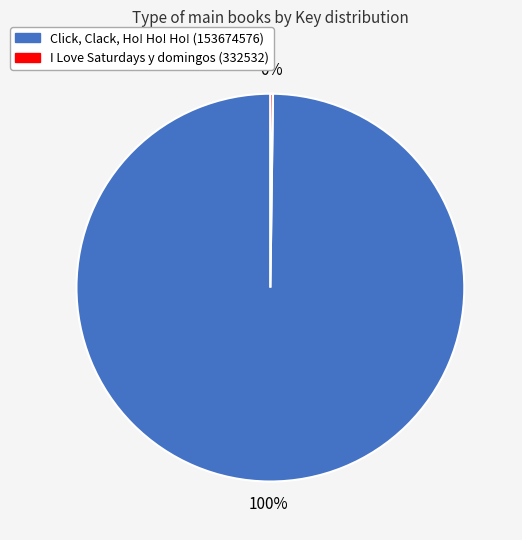

To the nearest percent, what is the difference between the largest and smallest slice percentages?

100%